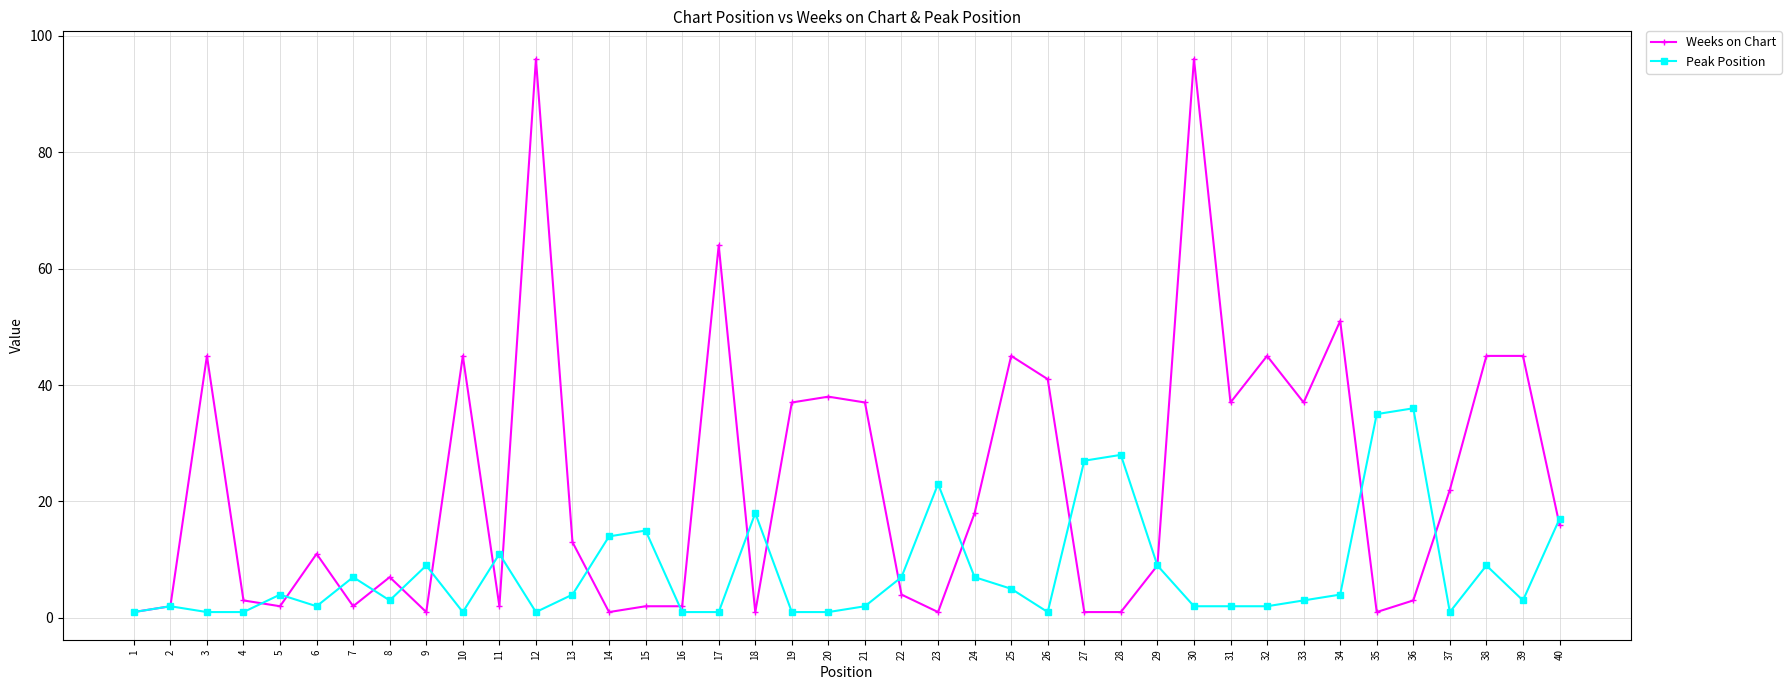

How many series are shown in this chart?

2